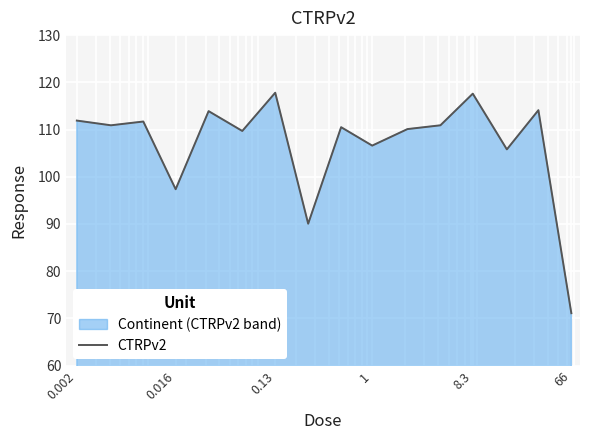

What is the minimum value shown in the chart?

71.1